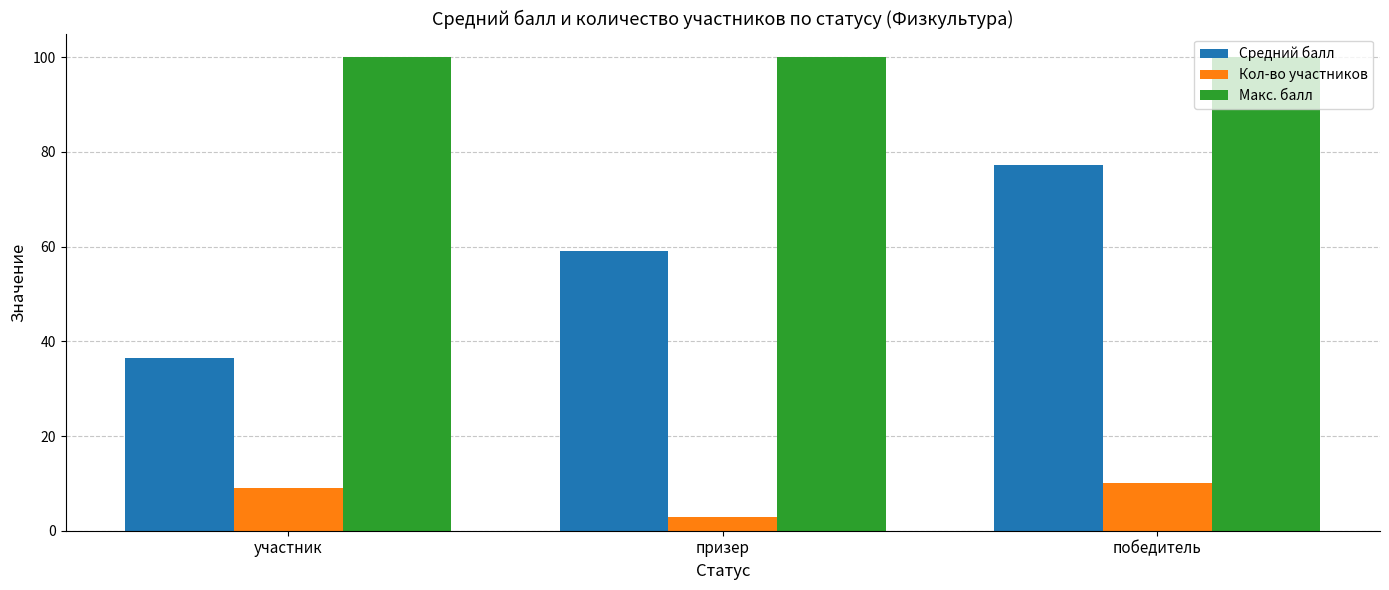

True or false: Макс. балл has a value of 100.0 at призер.

True